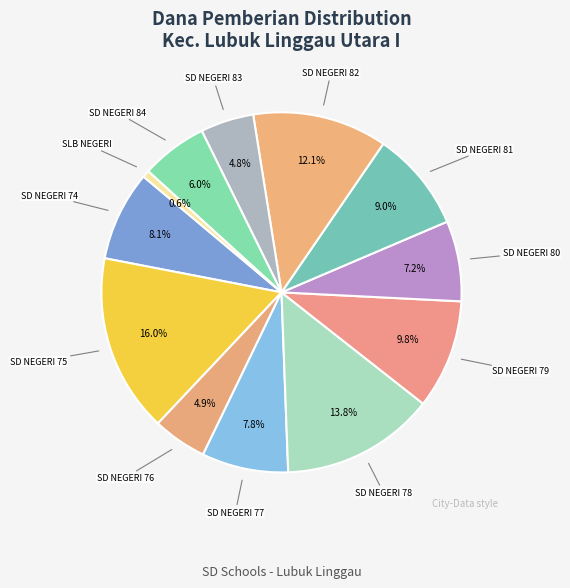

To the nearest percent, what portion does SD NEGERI 77 represent?

8%